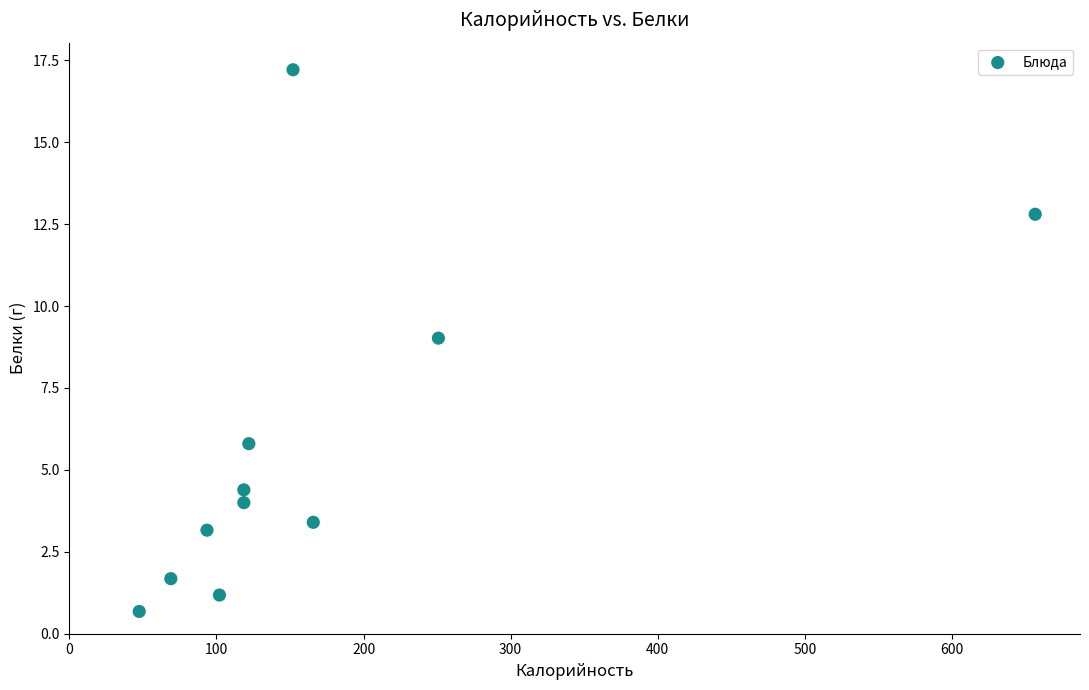

What Y value in the scatter plot is closest to 8?

9.0